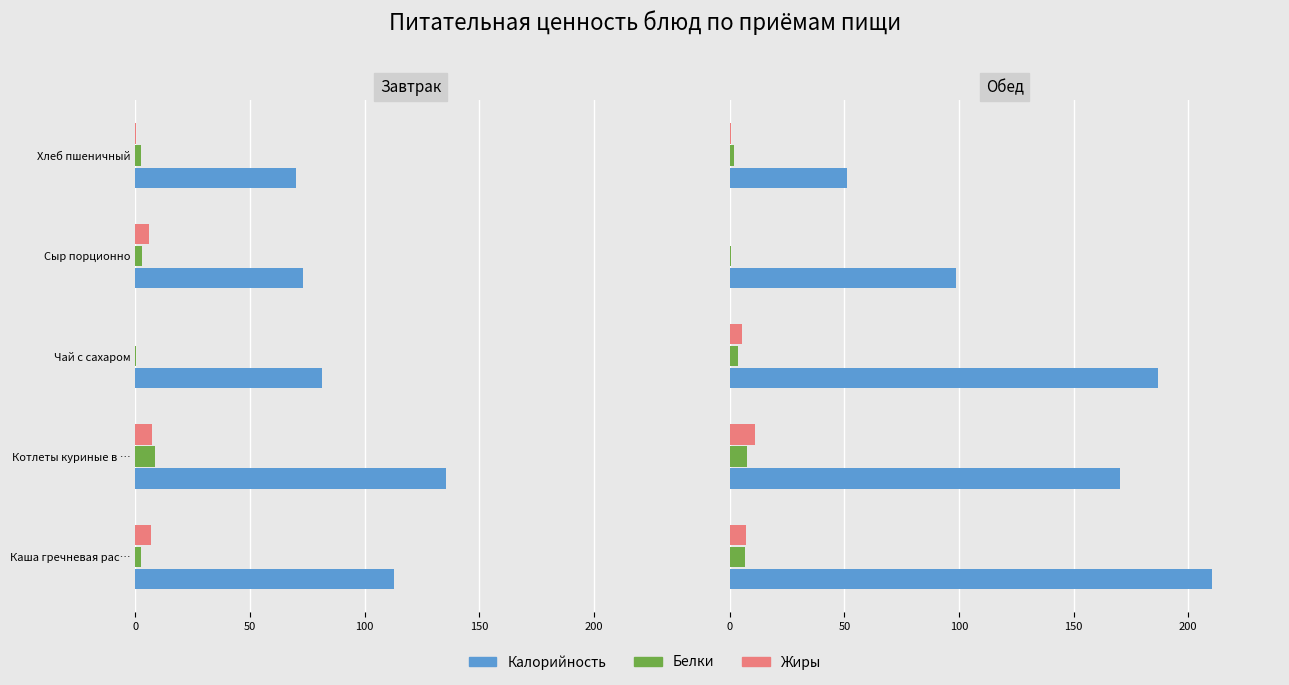

Which series has the largest range (max minus min)?

Калорийность